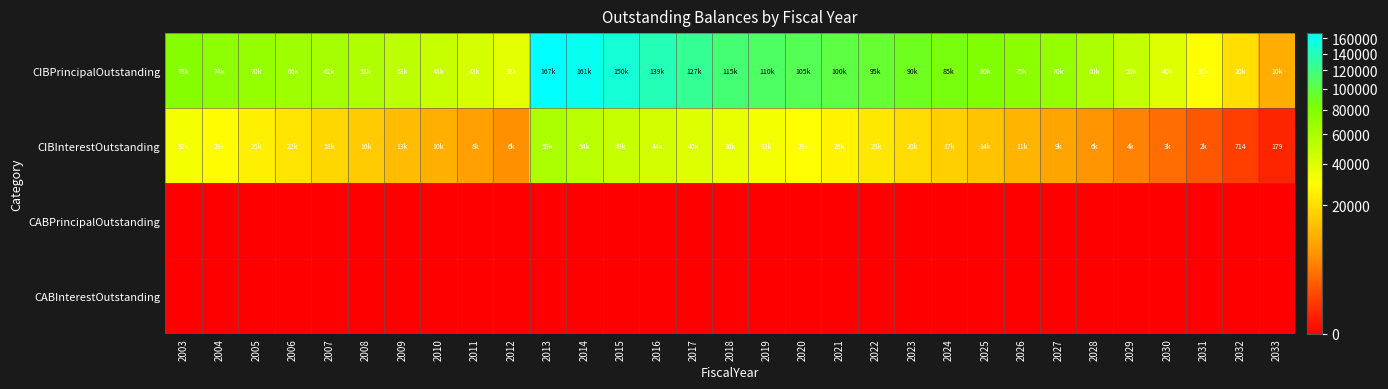

What is the sum of all CIBPrincipalOutstanding values?

2469000.0